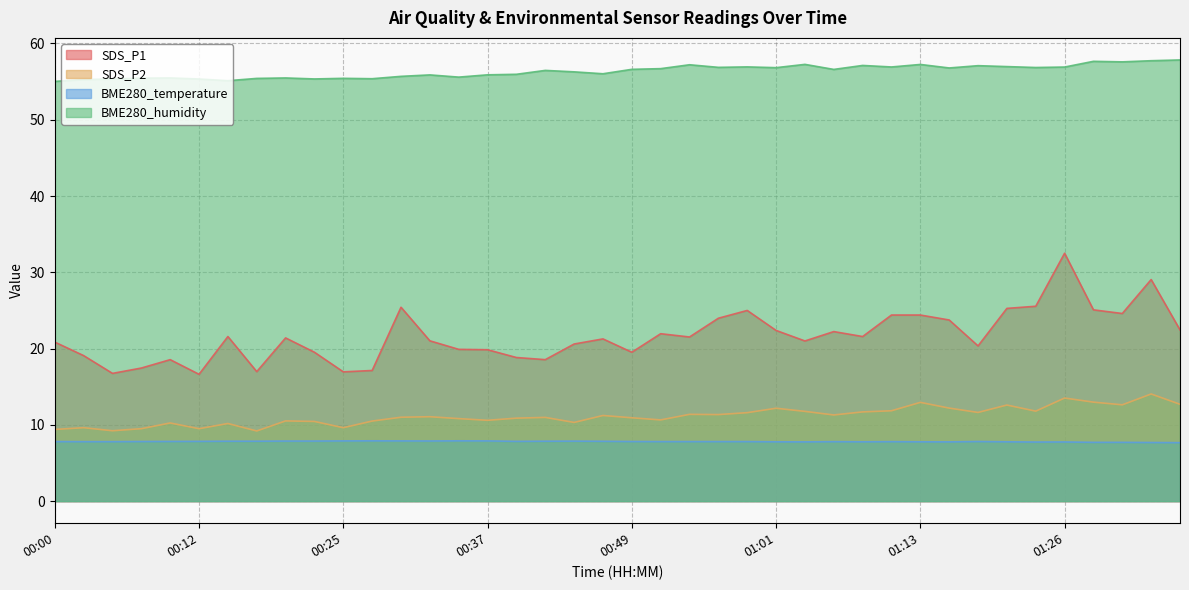

Which series has the widest spread of values?

SDS_P1